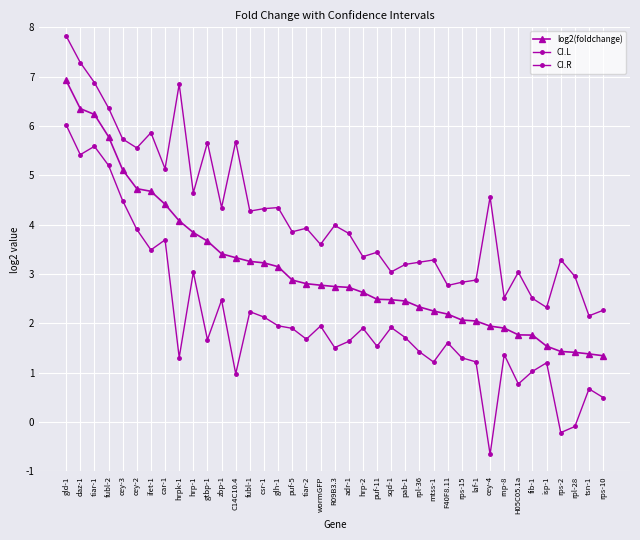

How many lines are shown in the chart?

3